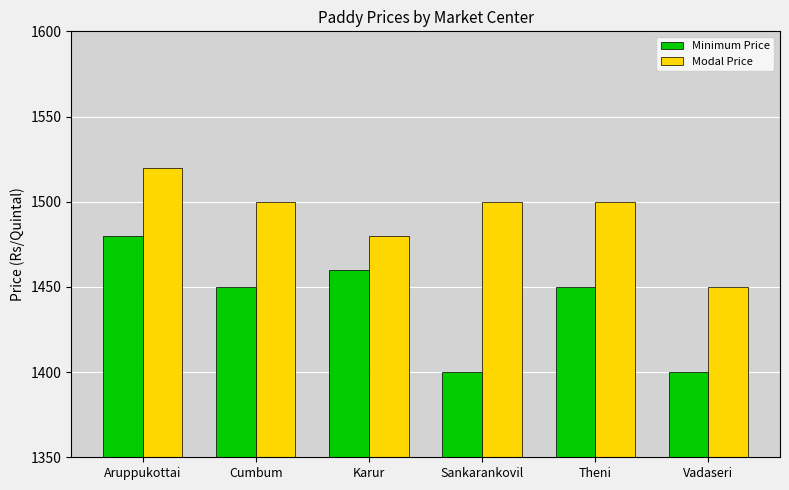

At Vadaseri, list the series in order from smallest to largest.

Minimum Price, Modal Price